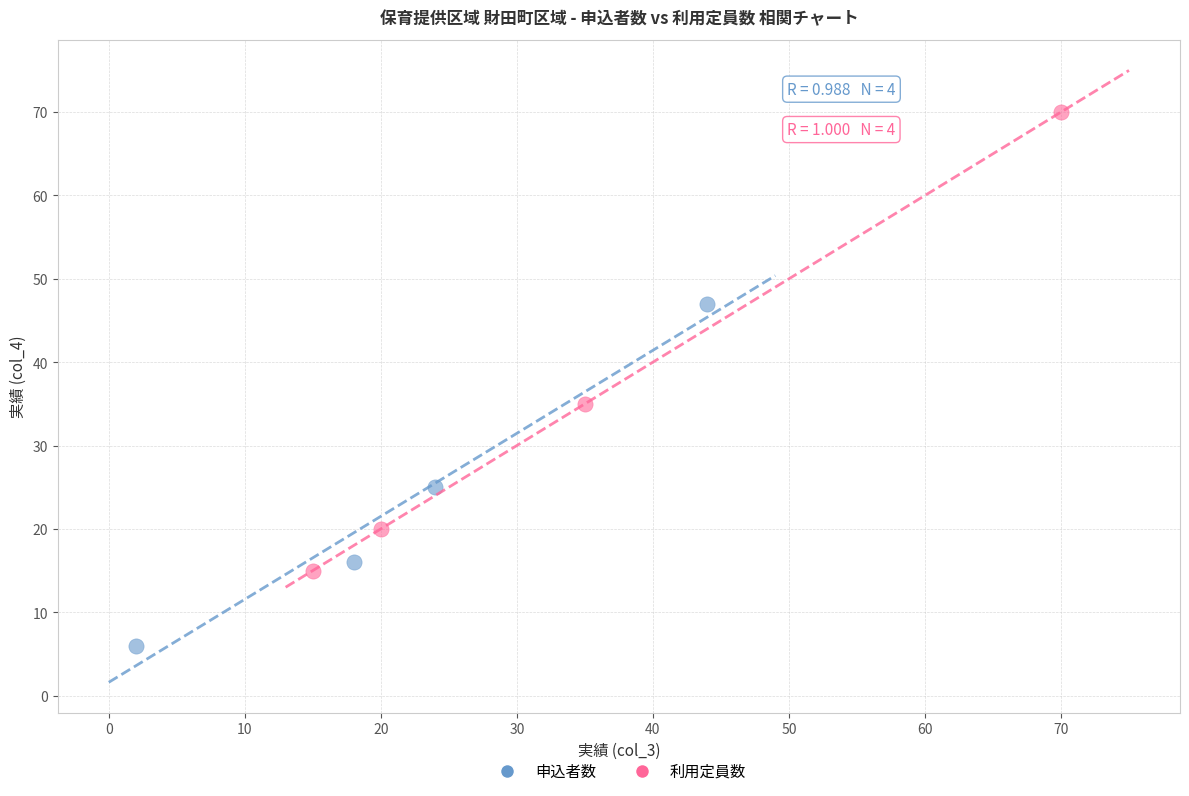

Which series has the largest Y range (max minus min)?

利用定員数